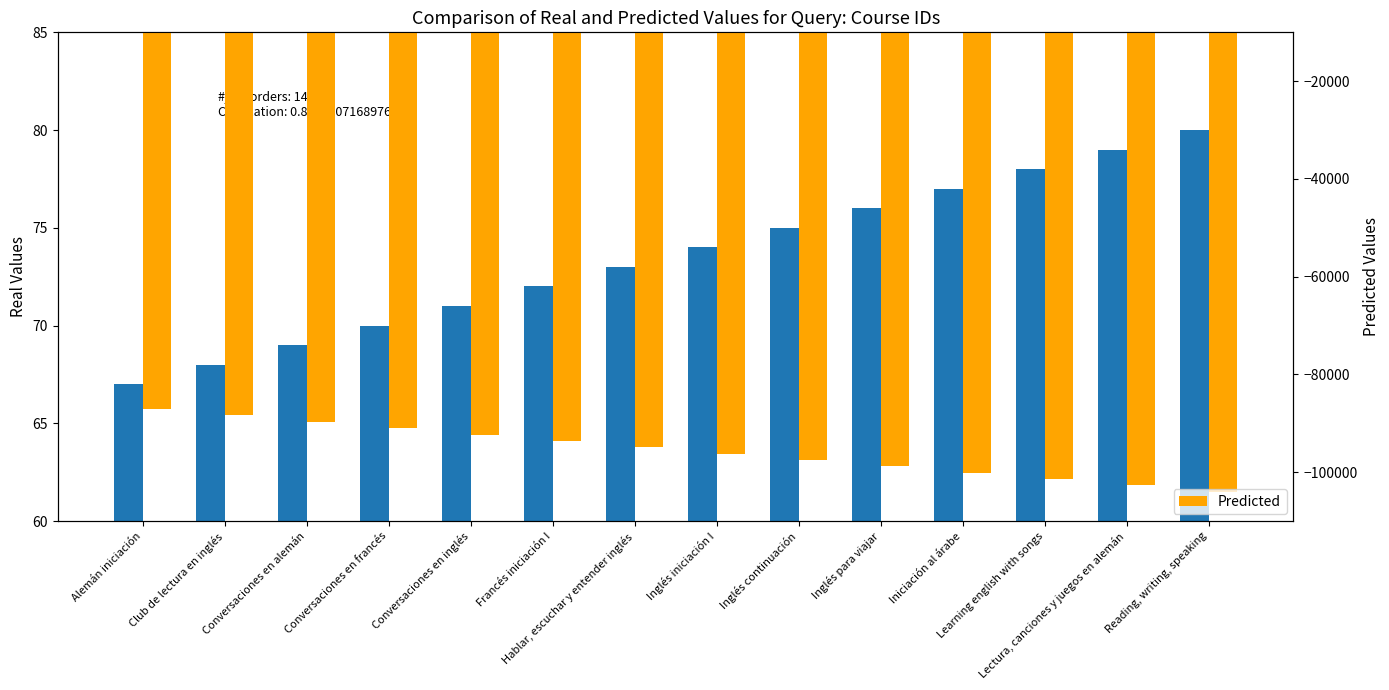

What is the sum of all Predicted values?

-1337700